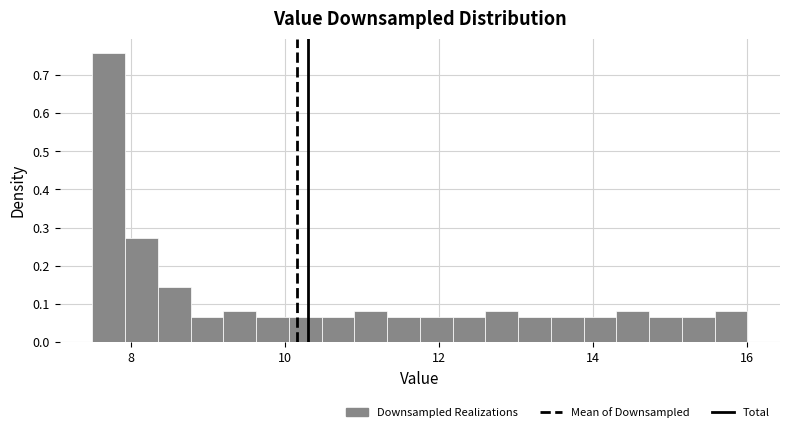

Around what value on the x-axis is the tallest bar? Give the approximate position of its centre, as read against the axis.

7.8